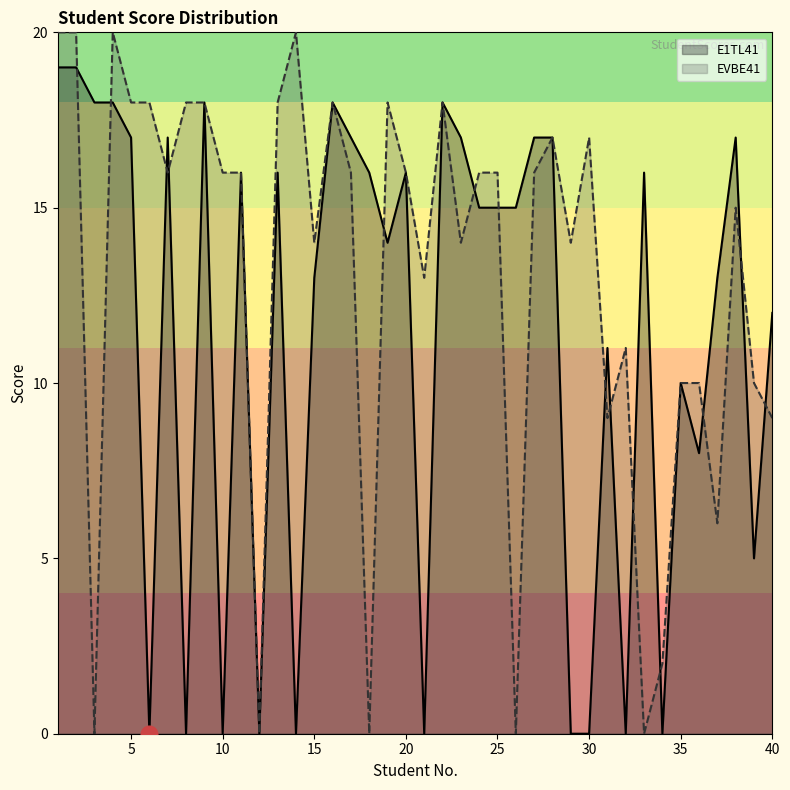

True or false: EVBE41 and E1TL41 cross at least once.

True